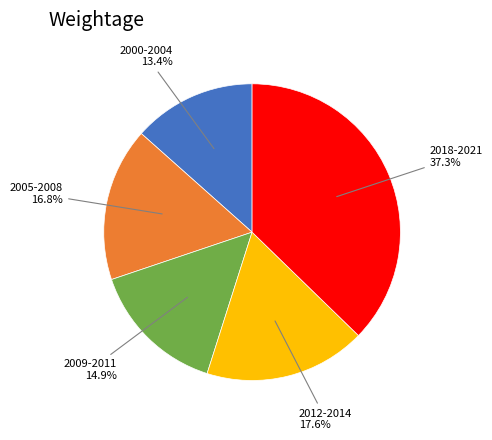

Which has a higher value, 2012-2014 or 2005-2008?

2012-2014